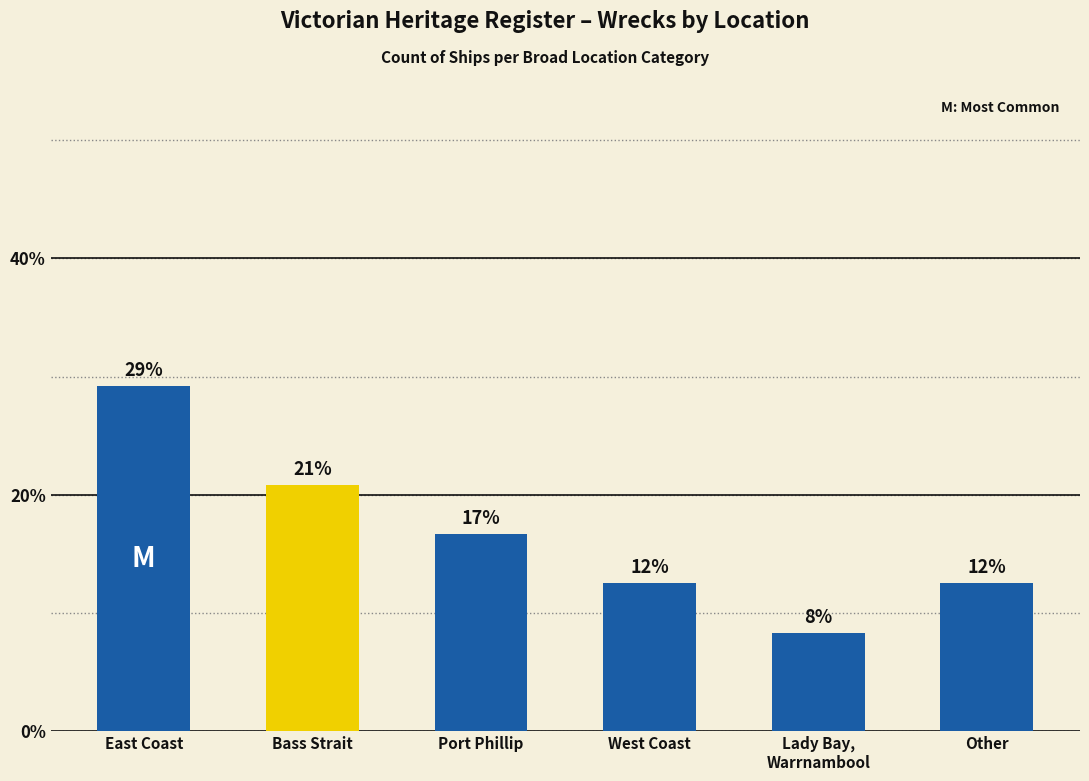

What is the change in value from East Coast to Lady Bay,
Warrnambool?

-20.8